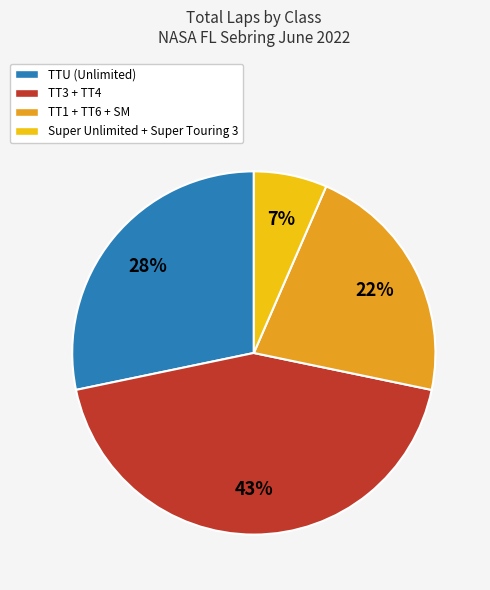

Is there a majority slice in this chart?

No